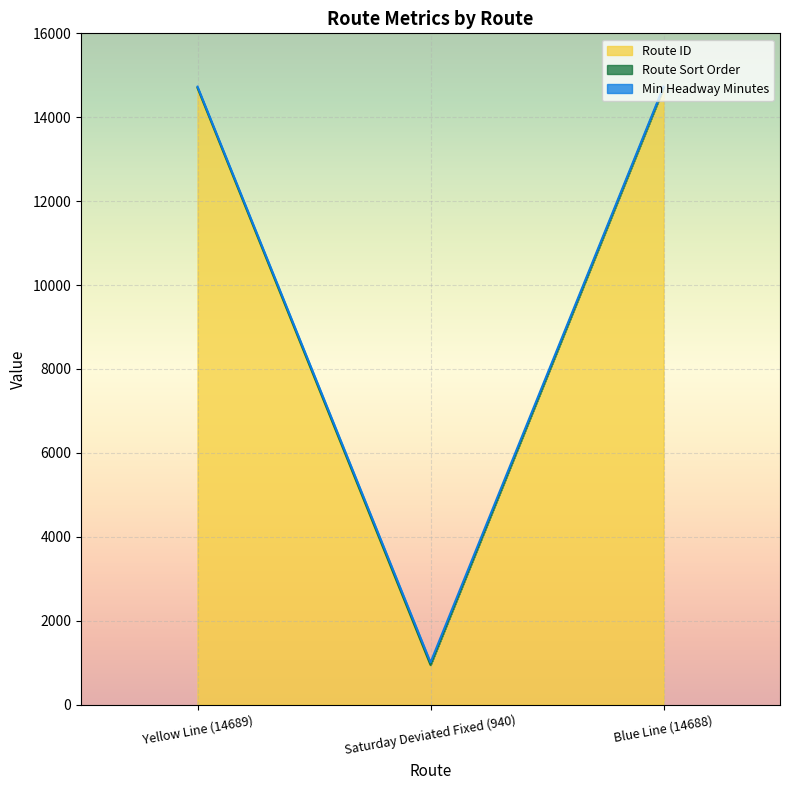

At which label does Route ID reach its minimum?

Saturday Deviated Fixed (940)